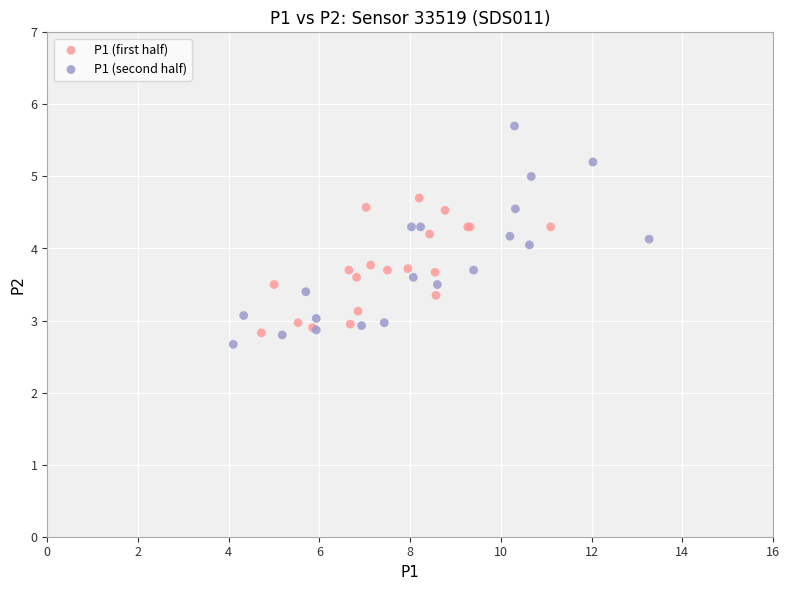

Which series contains the lowest Y value?

P1 (second half)